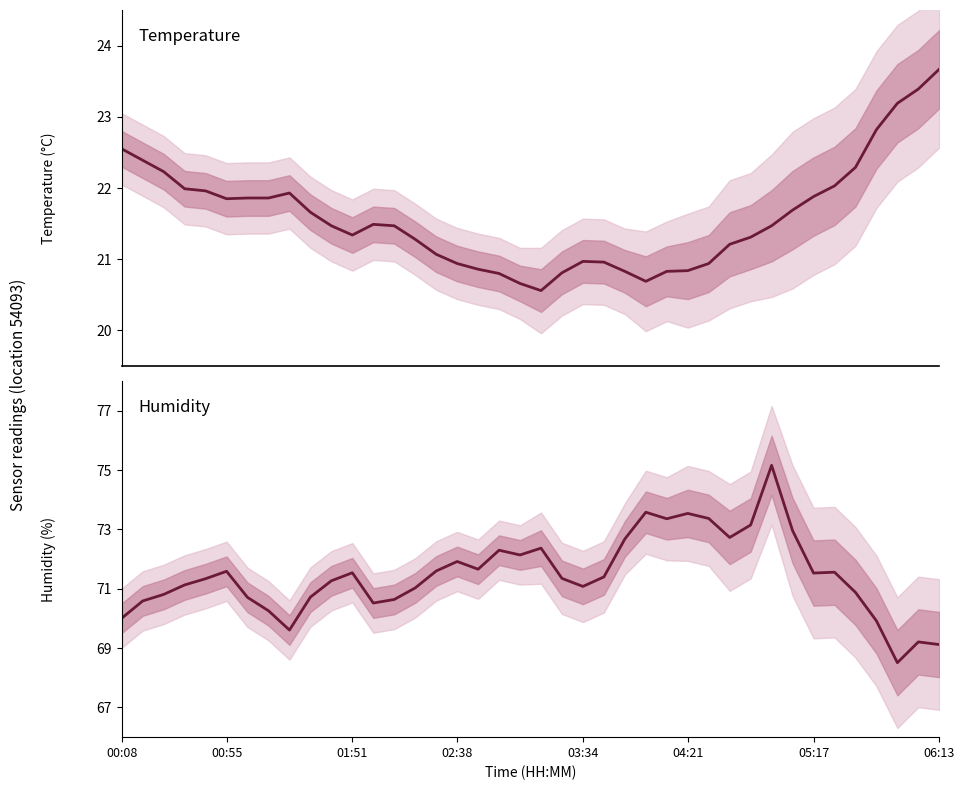

Which series has the largest range (max minus min)?

humidity